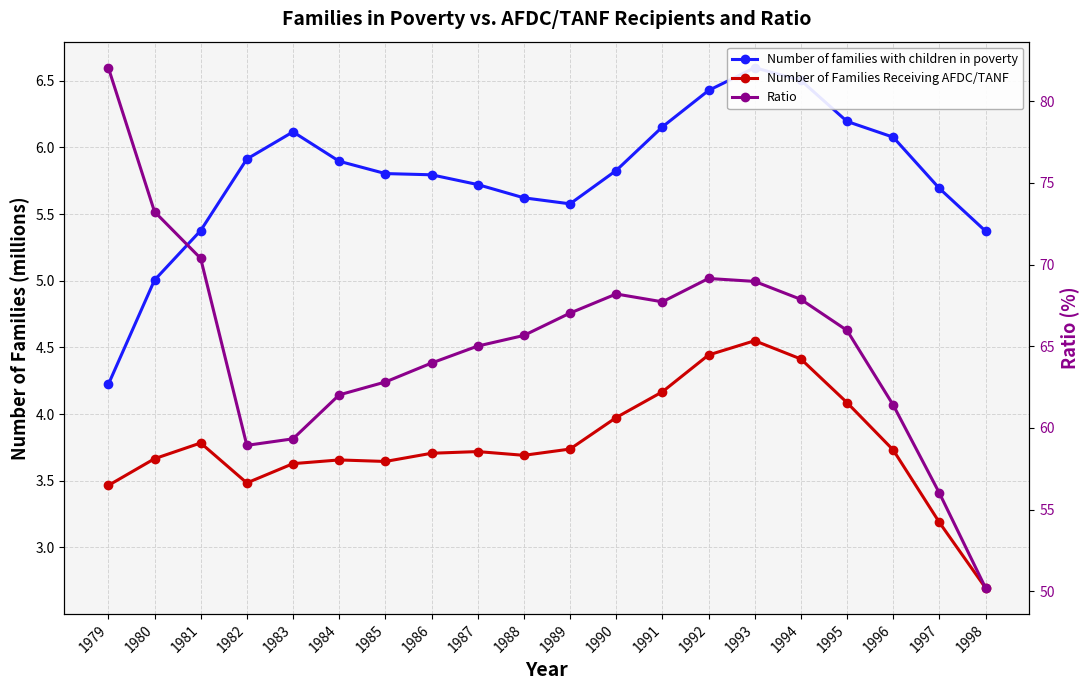

What is the total value across all series at 1984?

71.6